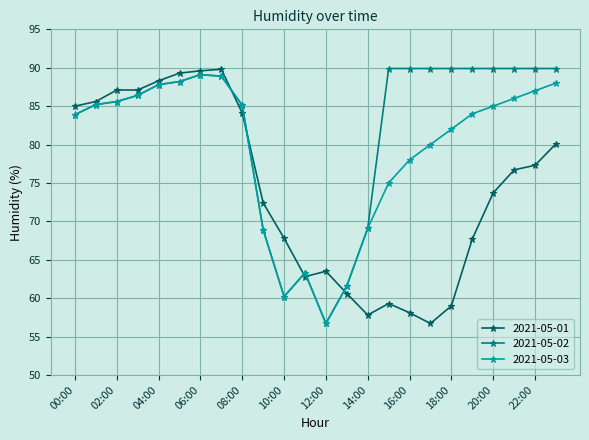

True or false: 2021-05-02 has more than 0 points higher than both neighbors.

True